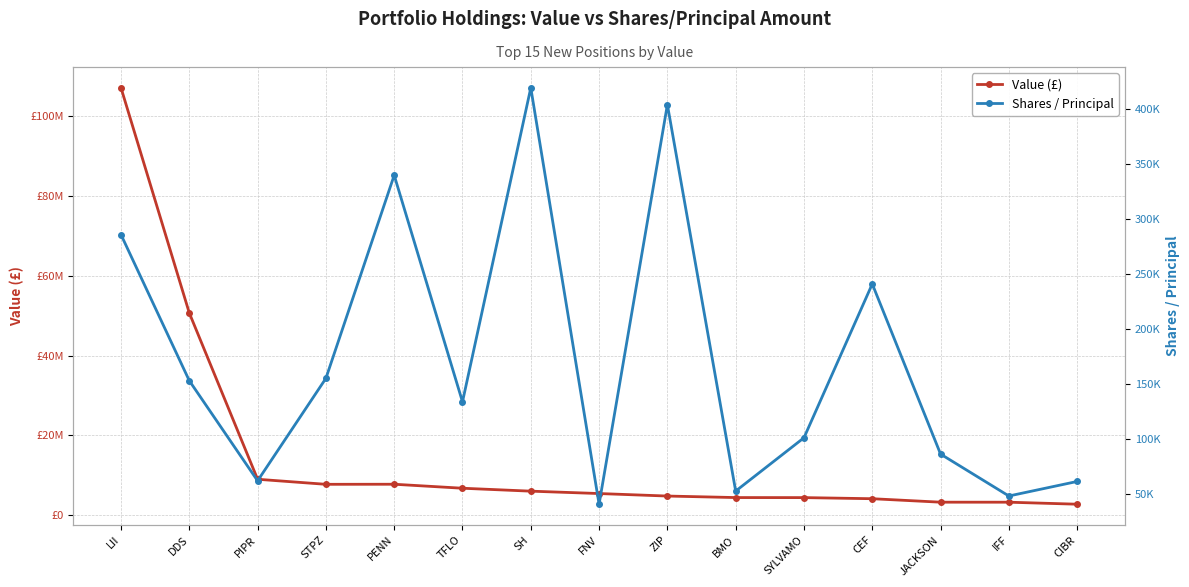

What is the difference between the second highest and second lowest values in the Value (£) series?

47335671